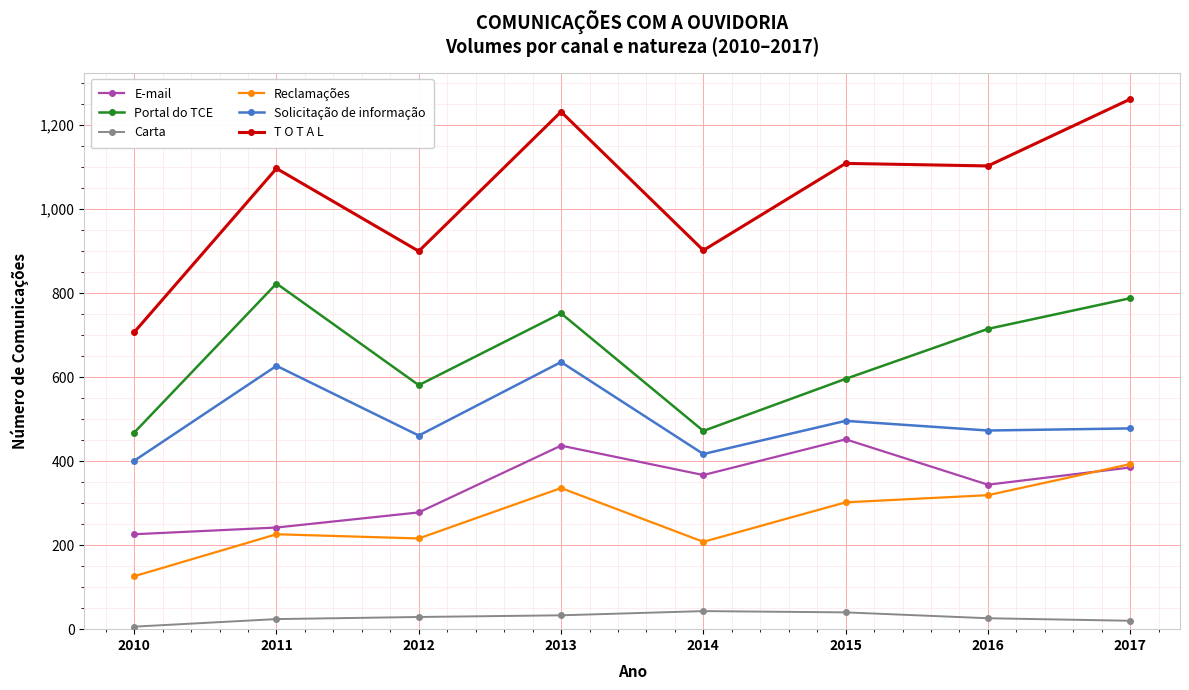

What is the sum of the Portal do TCE values at 2015 and 2010?

1064